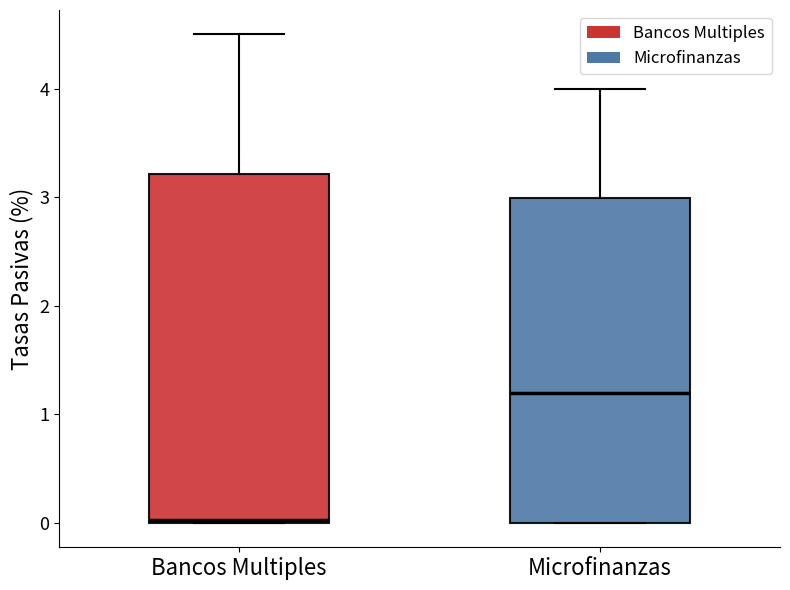

Where is the upper edge of the box for Bancos Multiples on the y-axis? The values are not printed on the chart, so give them approximately, as read against the axis.

3.2